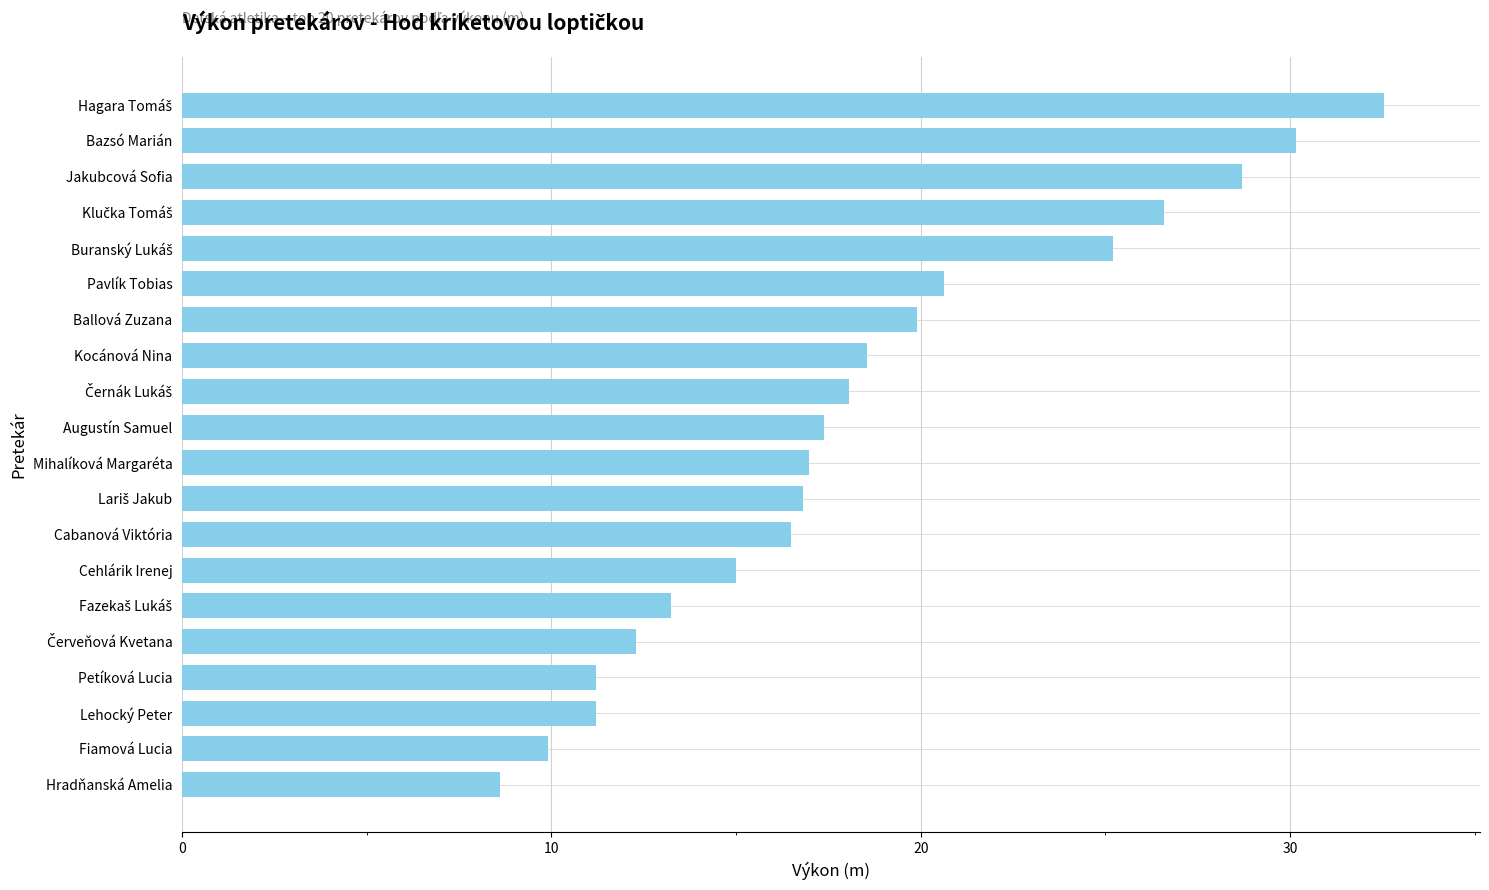

What is the difference between the values at Cabanová Viktória and Kocánová Nina?

2.0